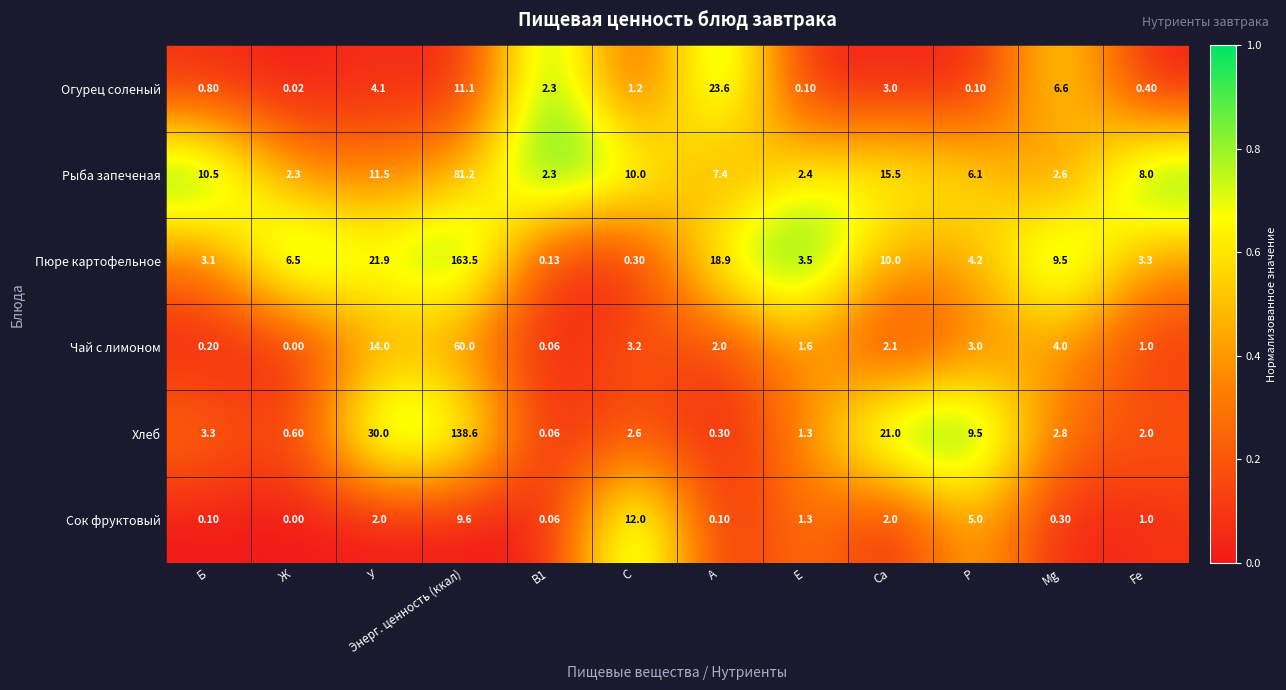

Is the value of Огурец соленый at Fe greater than the value of Сок фруктовый at P?

No